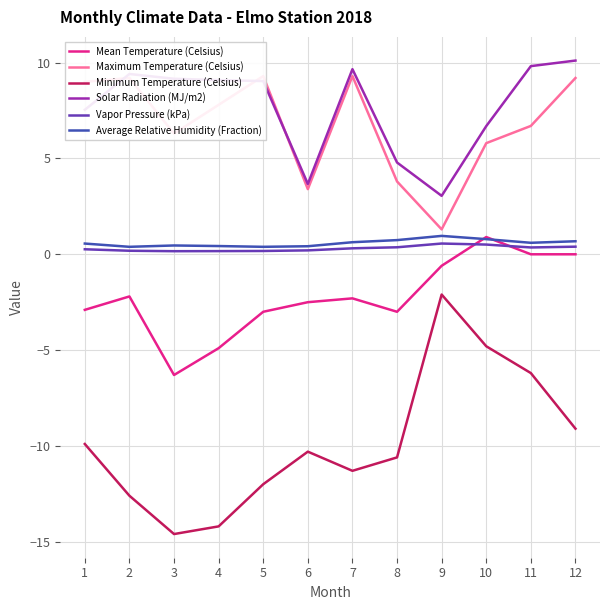

What is the highest value of the Vapor Pressure (kPa) series?

0.6